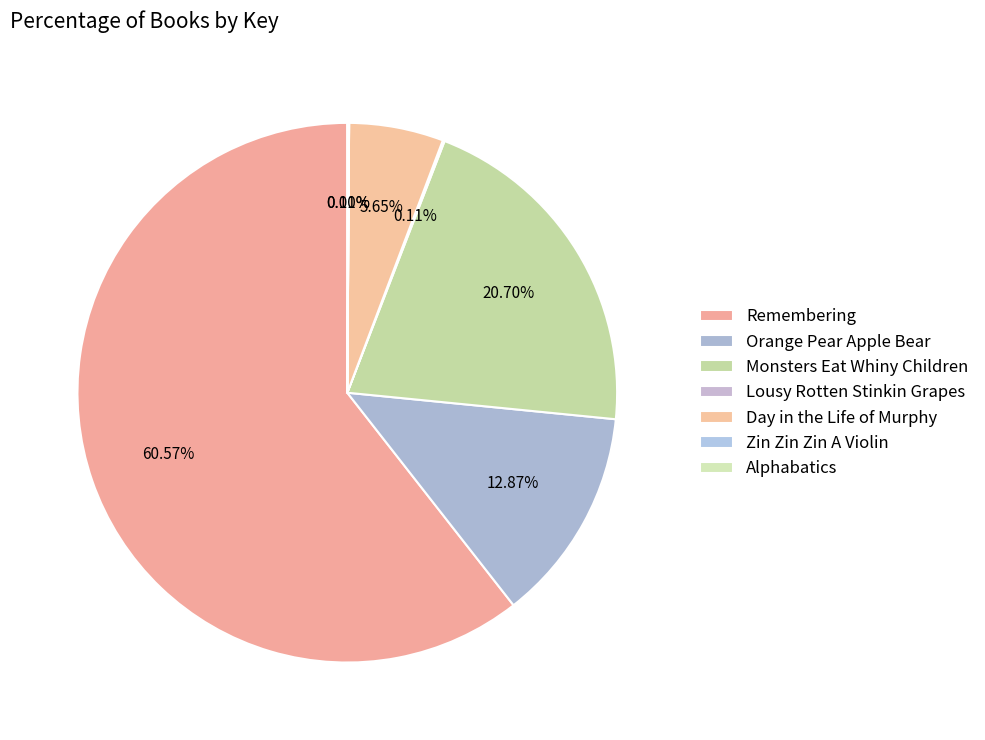

Combined, do Lousy Rotten Stinkin Grapes and Zin Zin Zin A Violin account for over 50%?

No